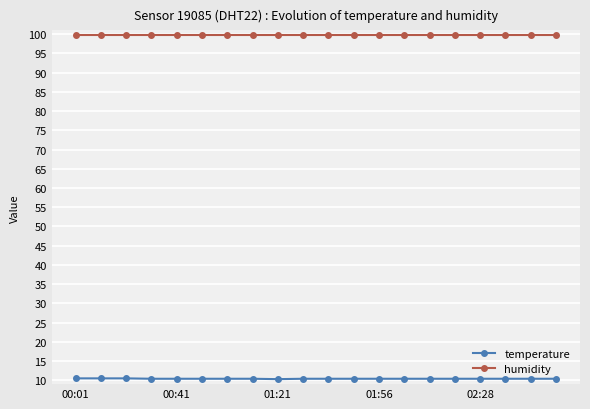

What is the value of the humidity point at the 3rd from the left?

99.9